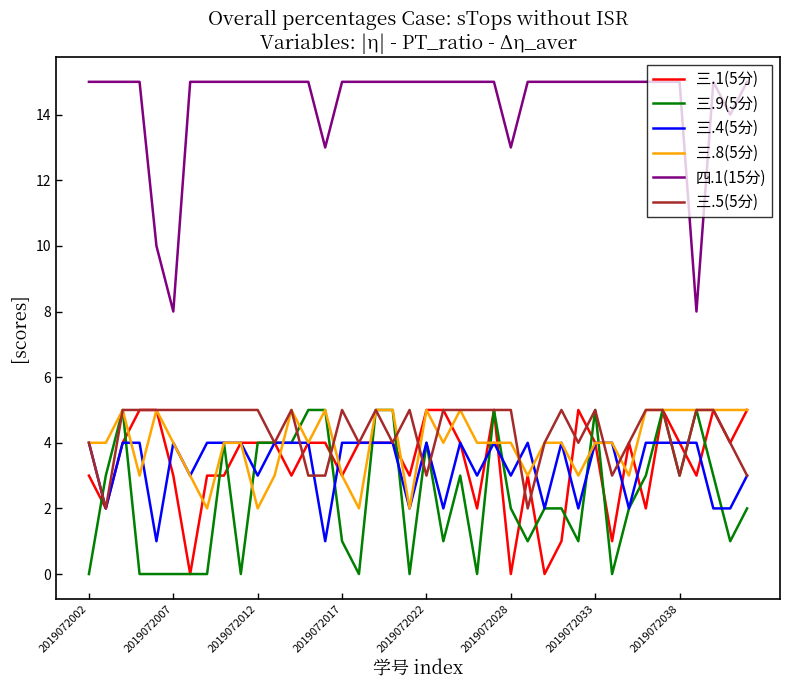

True or false: 三.9(5分) and 三.1(5分) intersect in this chart.

True